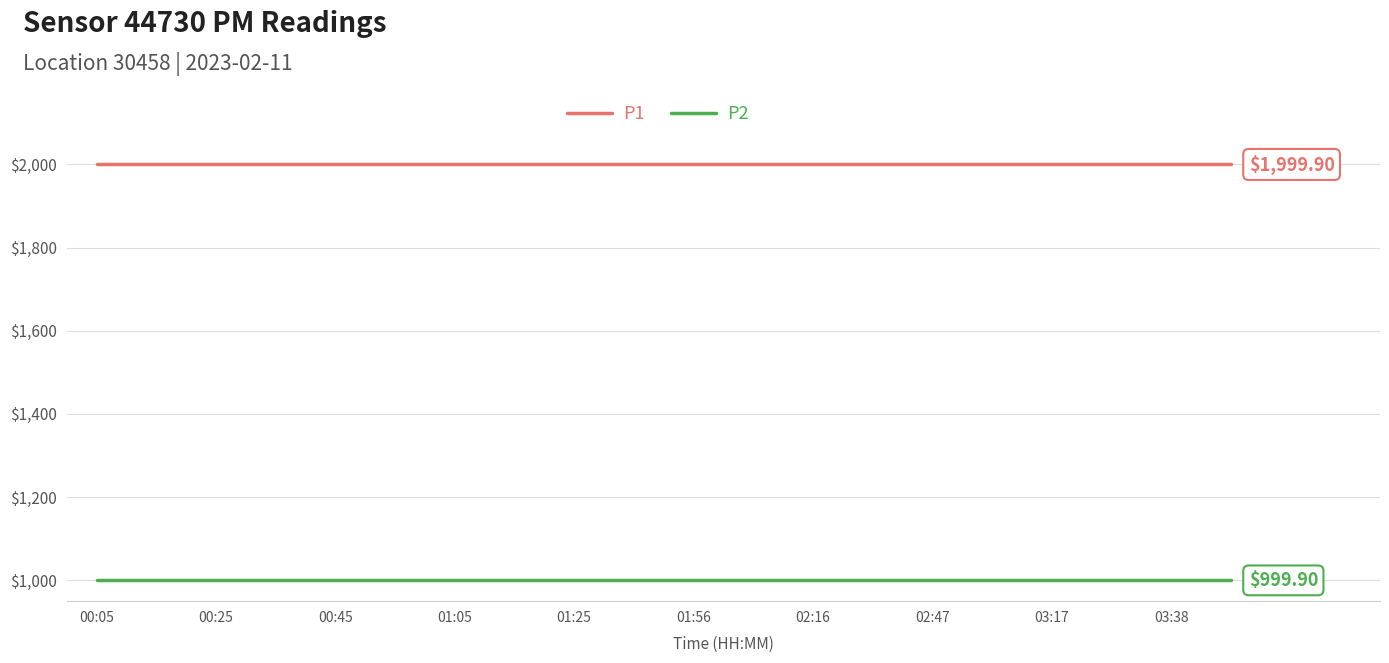

List the series in order of their overall mean, lowest first.

P2, P1